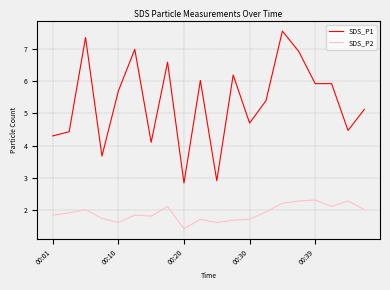

True or false: SDS_P1 and SDS_P2 intersect in this chart.

False